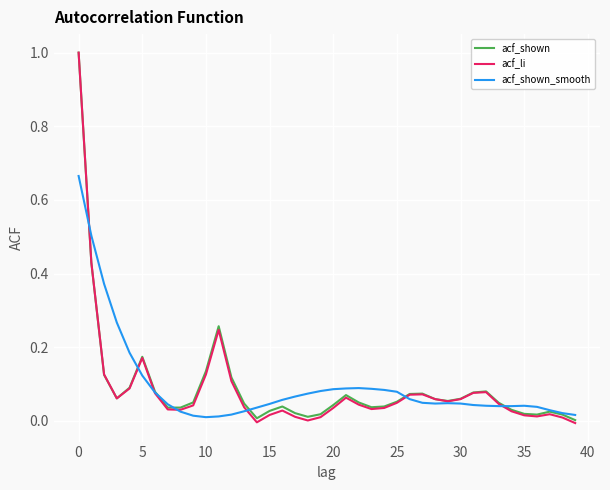

What is the maximum value for acf_shown?

1.0